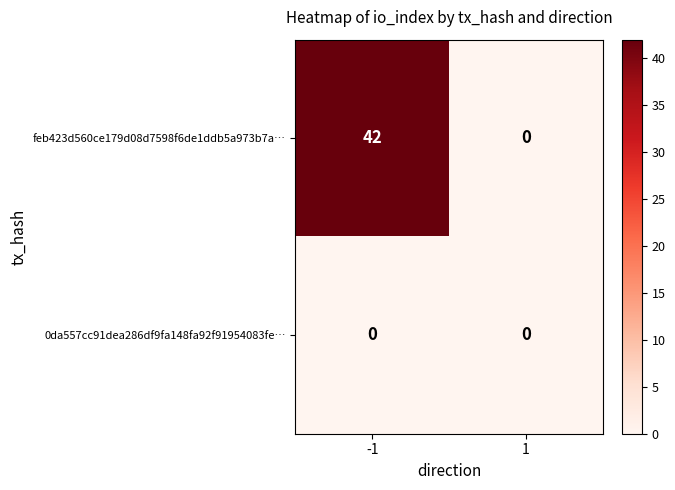

Which series has the largest total across all categories?

feb423d560ce179d08d7598f6de1ddb5a973b7a…